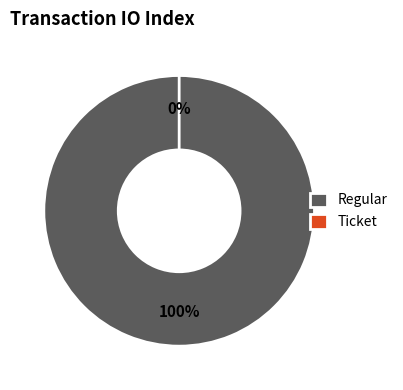

To the nearest percent, what is the difference between the largest and smallest slice percentages?

100%